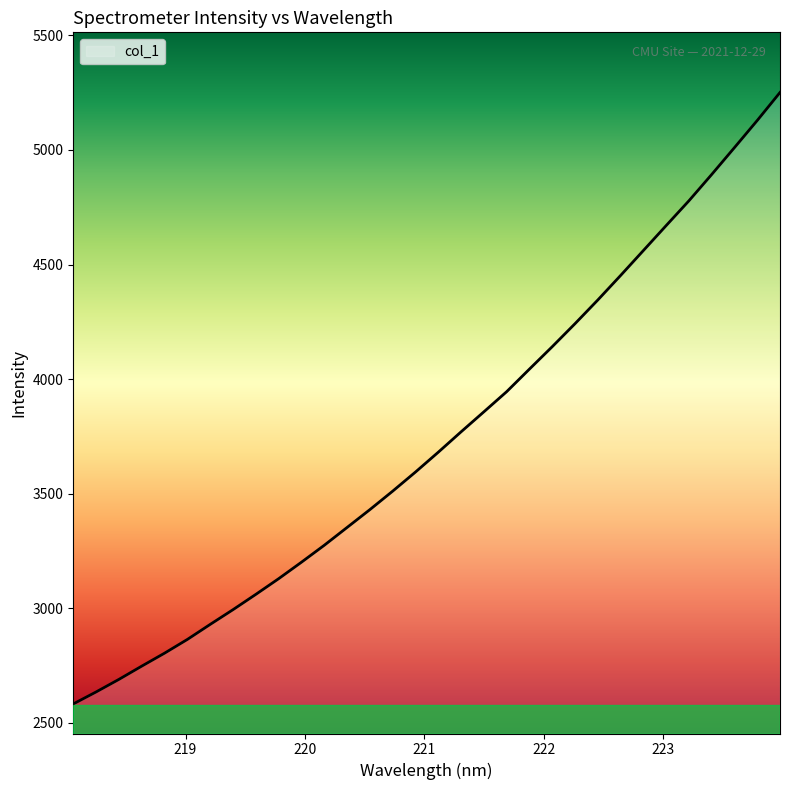

What is the difference between the maximum and minimum values?

2669.3